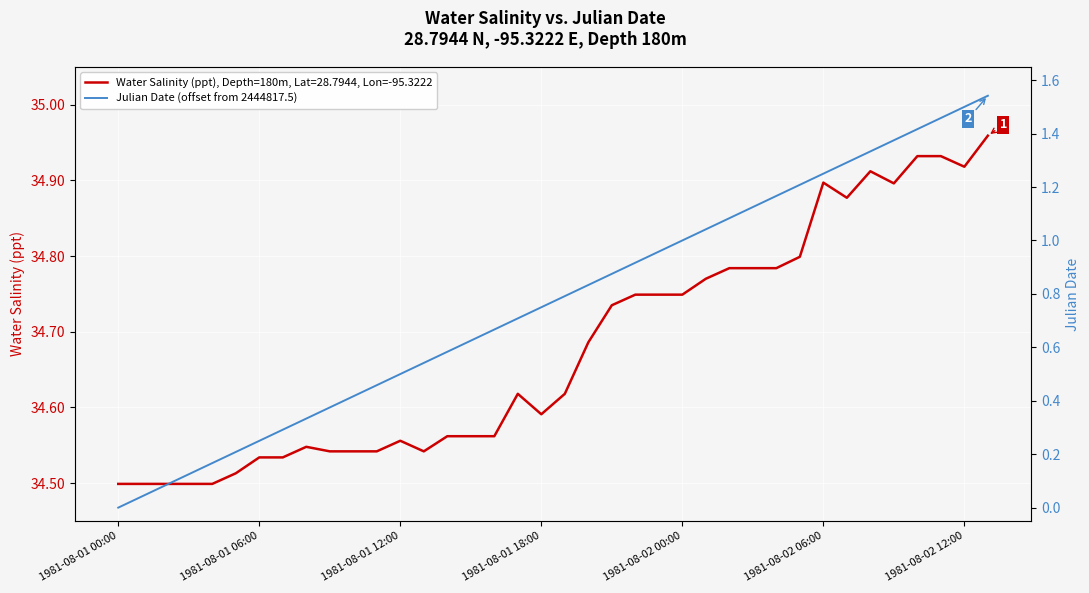

Is it true that Water Salinity (ppt), Depth=180m, Lat=28.7944, Lon=-95.3222 equals 9.7 at 1981-08-02 00:00?

False